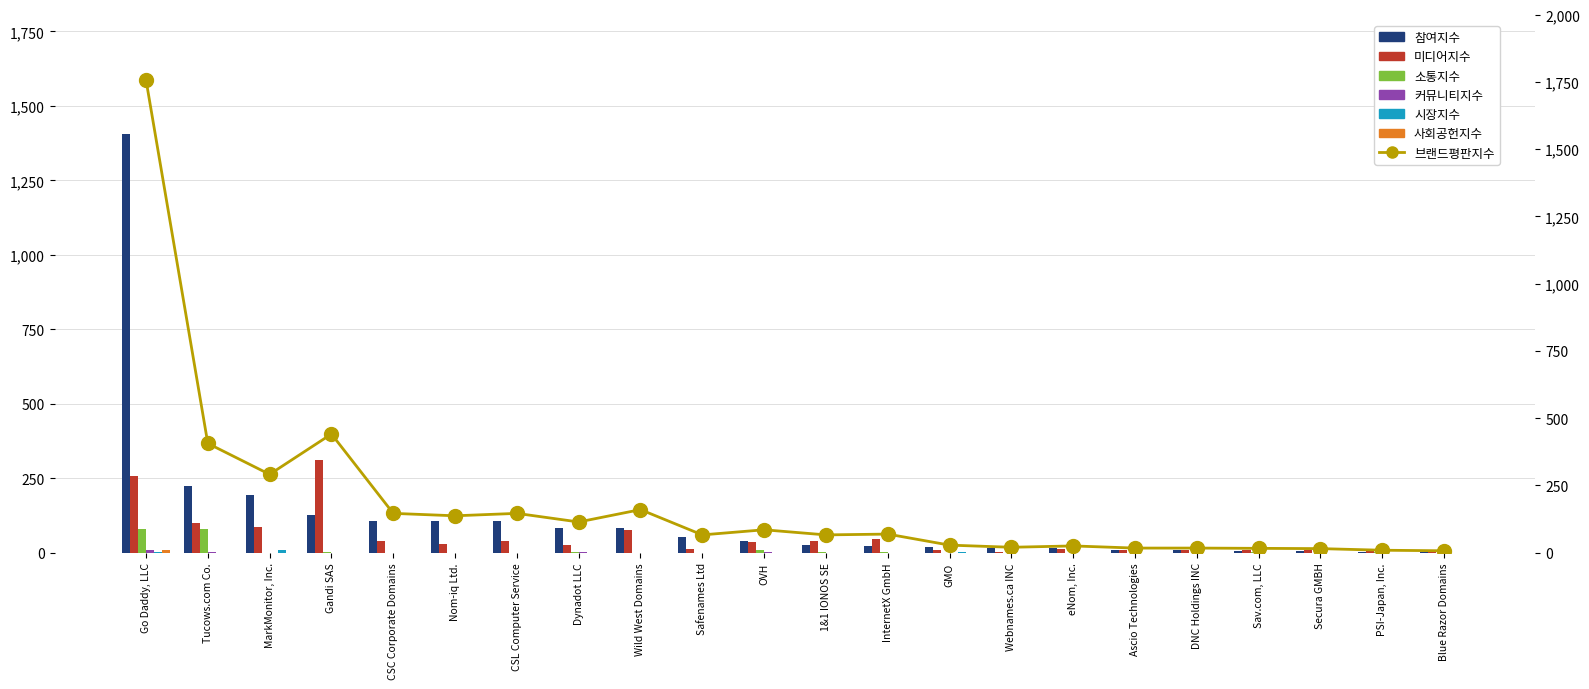

What is the maximum value shown in the chart?

1404